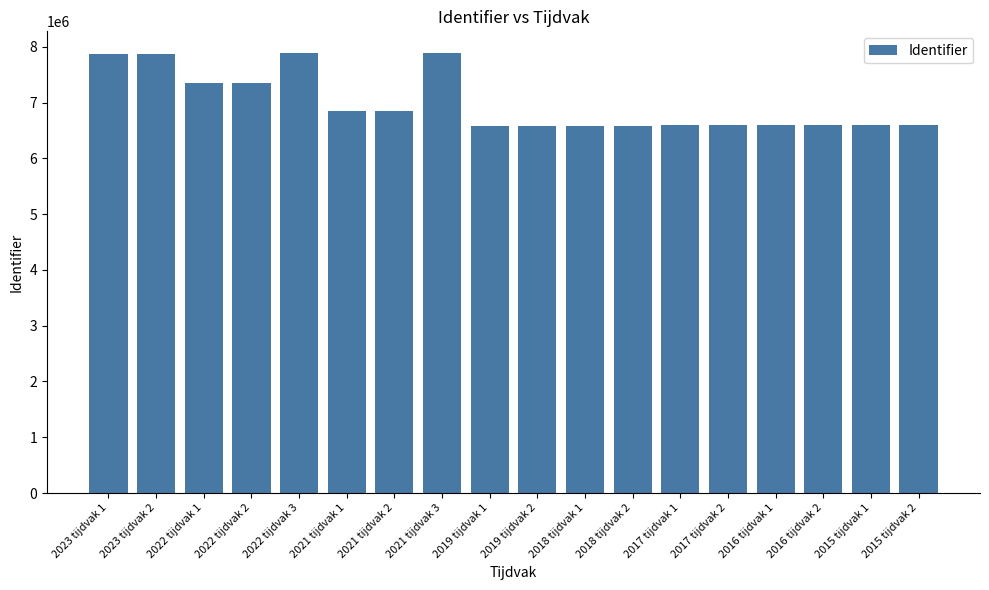

Where is the data nearest to the value 7230895?

2022 tijdvak 1